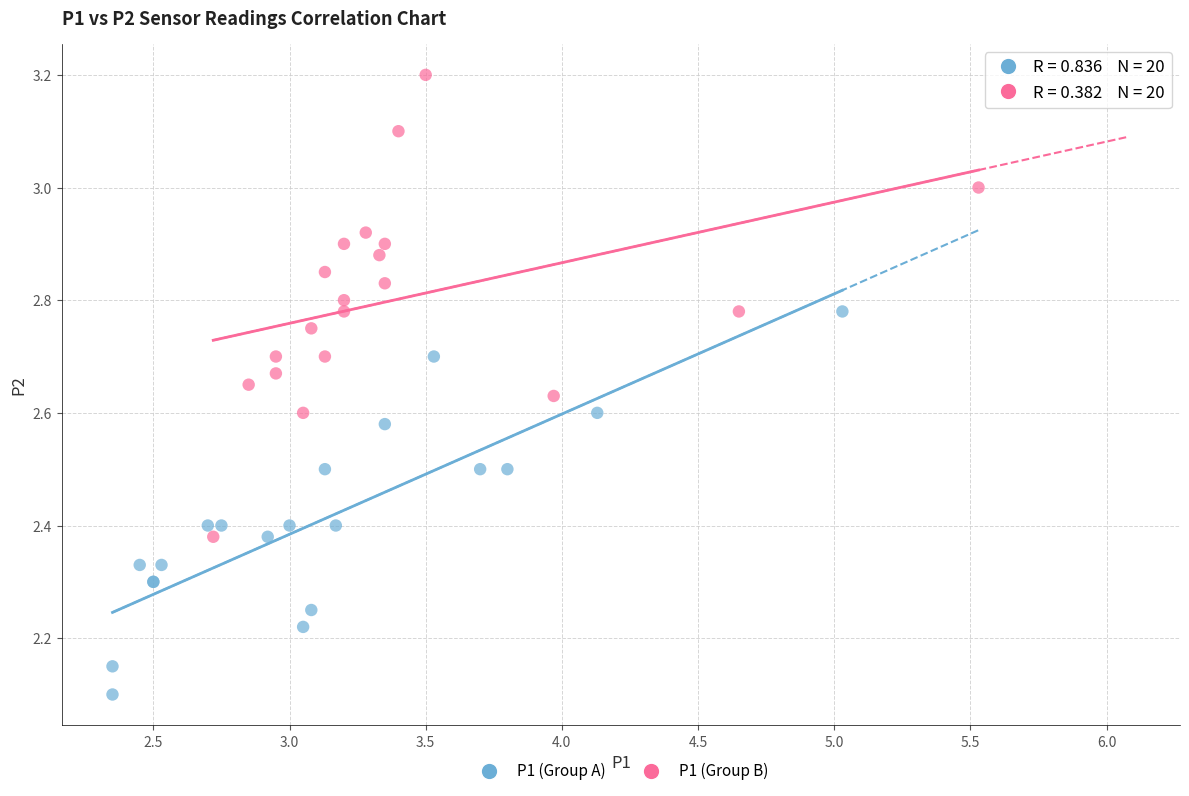

Which series contains the lowest Y value?

P1 (Group A)